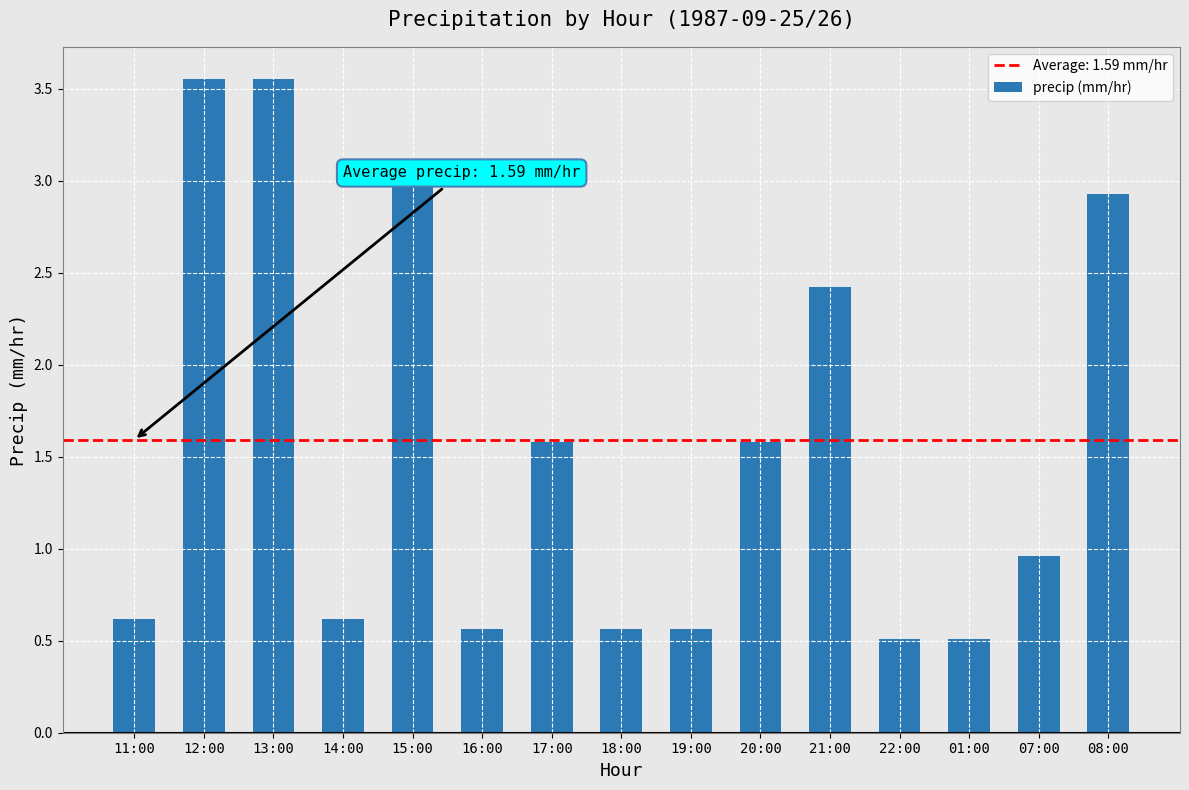

The chart shows a value of 1.3 at 12:00. True or false?

False